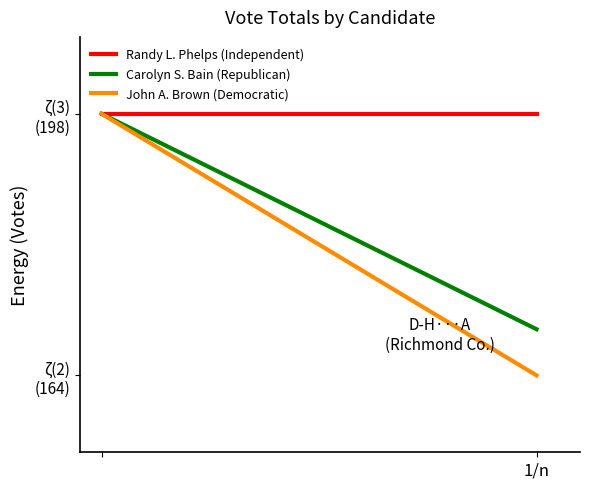

What position from the left is 1/n?

2